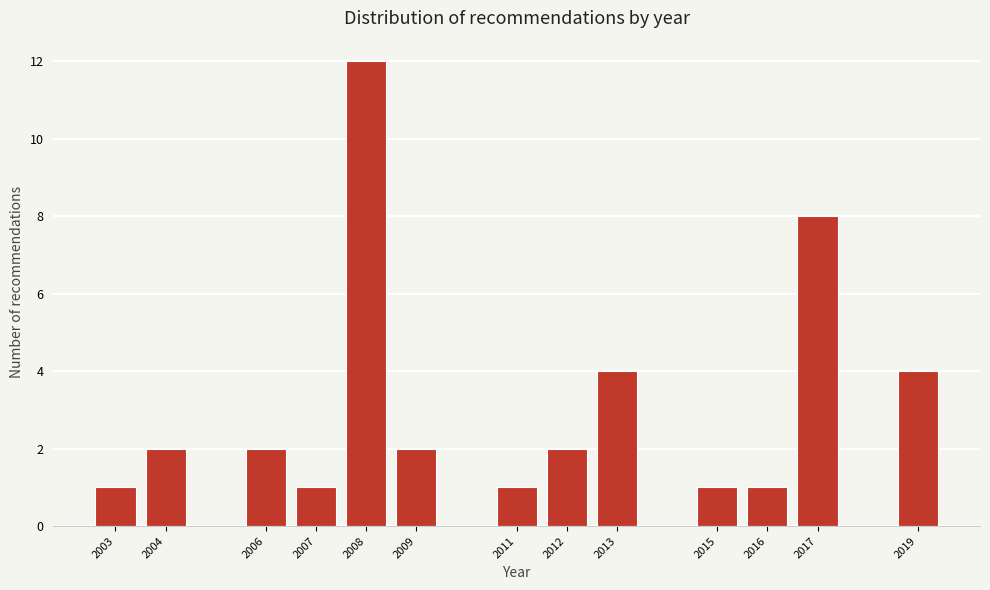

Reading left to right, extract all data points from this chart.

2003=1	2004=2	2006=2	2007=1	2008=12	2009=2	2011=1	2012=2	2013=4	2015=1	2016=1	2017=8	2019=4